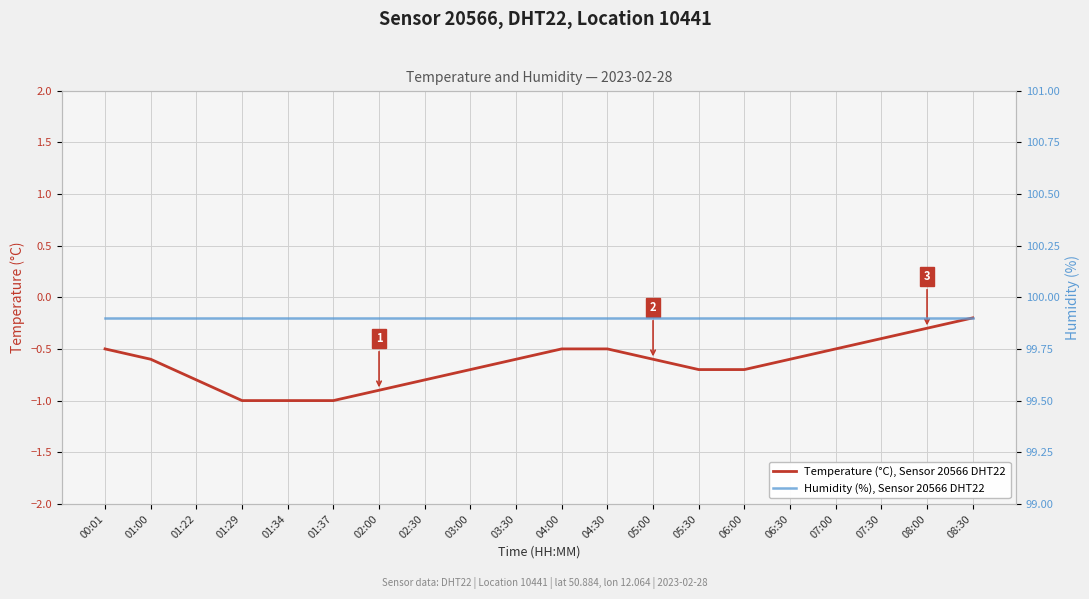

What is the value of the Temperature (°C), Sensor 20566 DHT22 point at the 4th from the left?

-1.0